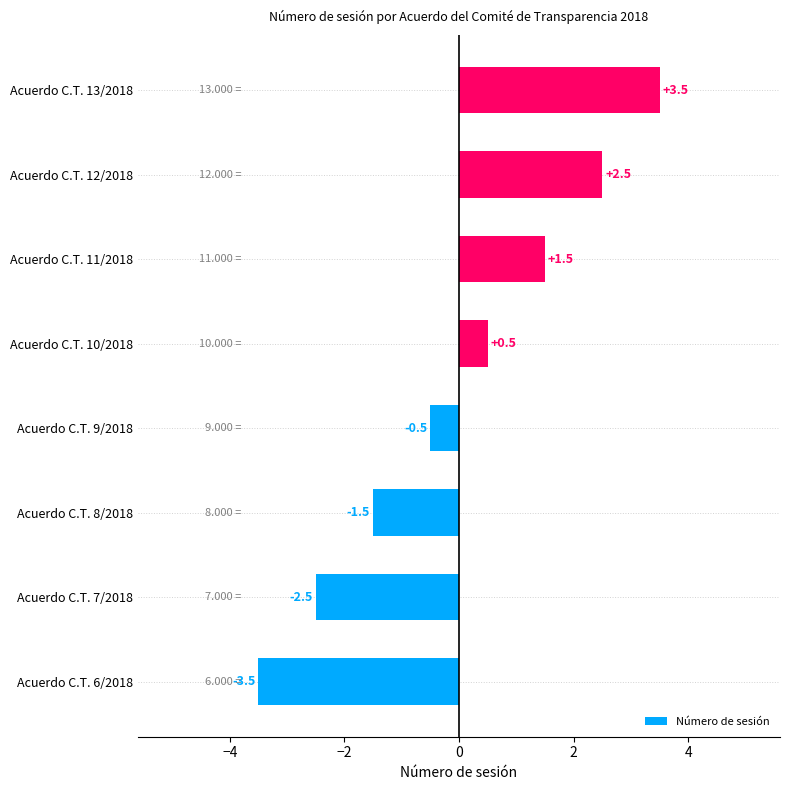

What is the sum of the values at Acuerdo C.T. 10/2018 and Acuerdo C.T. 7/2018?

-2.0